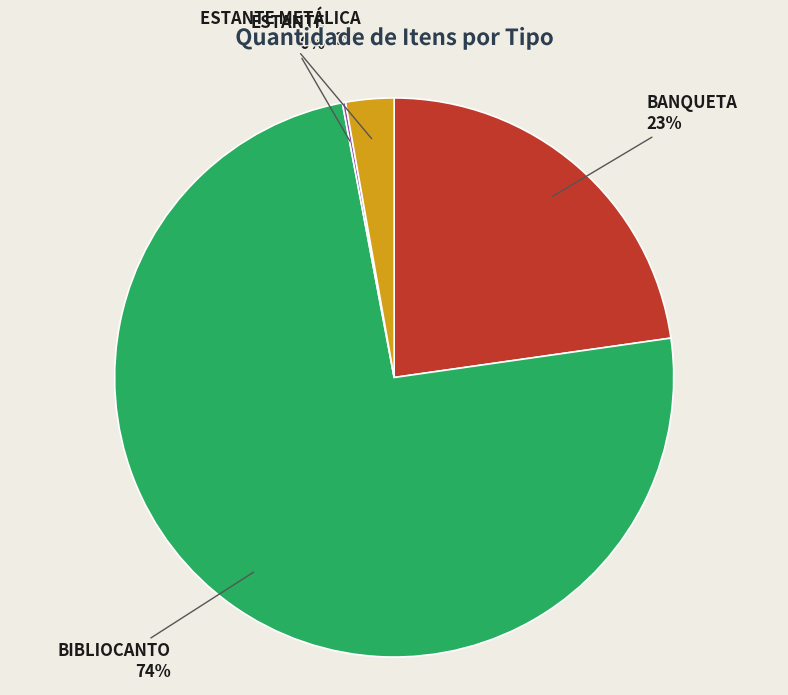

Does any single category account for the majority?

Yes